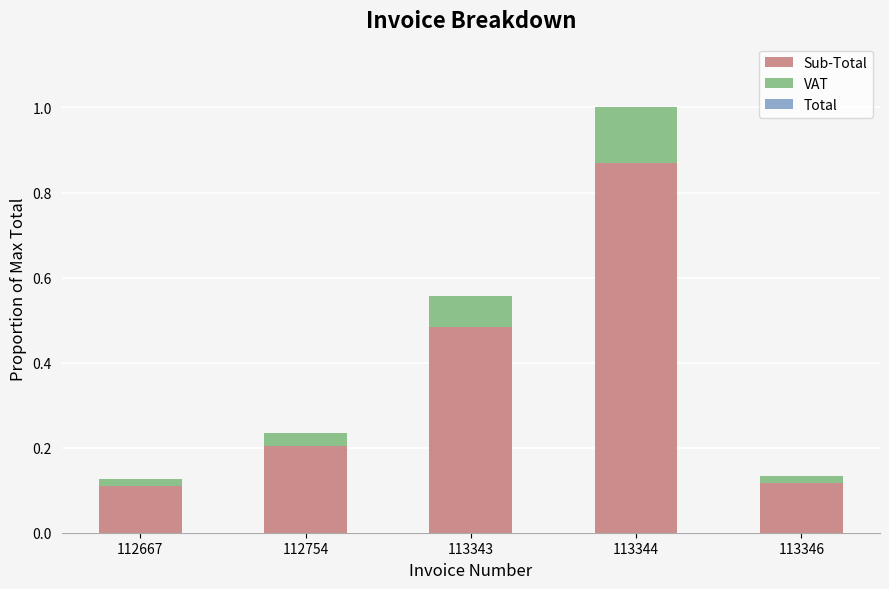

At which category is the sum across all series the highest?

113344